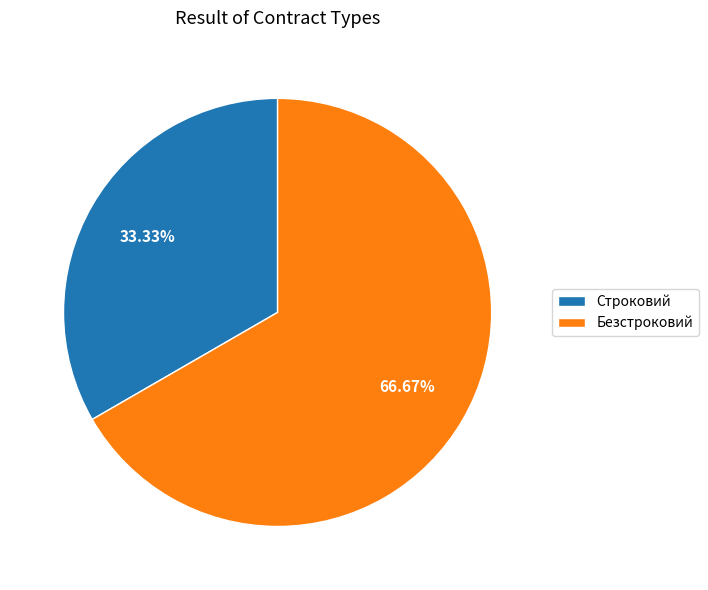

Is it true that Строковий is 33% of the pie?

True